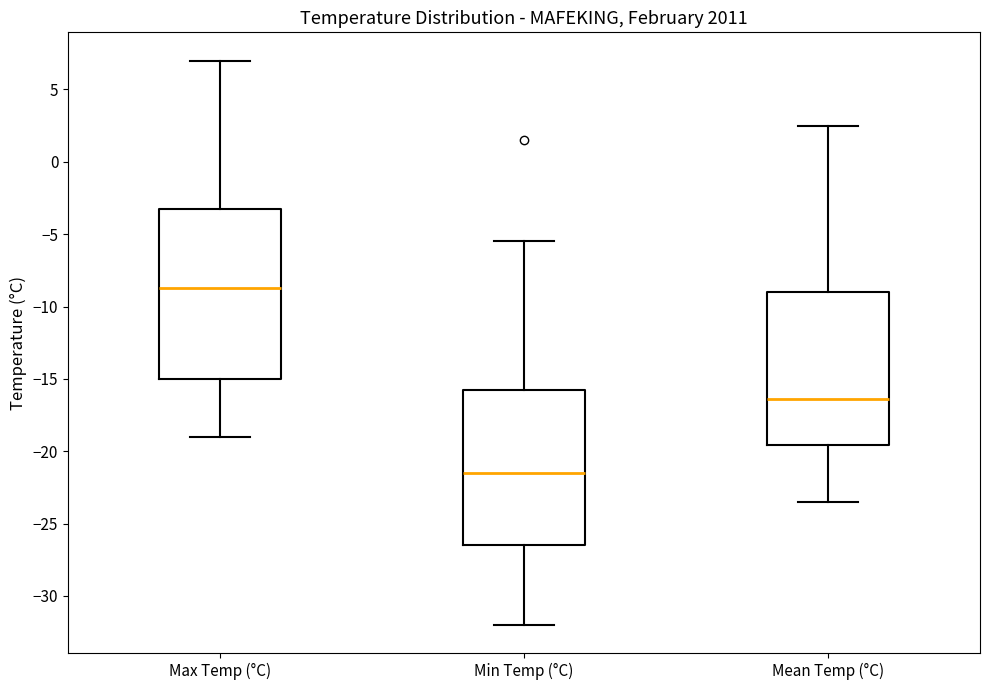

Reading left to right, read every box against the y-axis: the position of its median line, the range the box covers, and the ends of its whiskers. The values are not printed on the chart, so give them approximately, as read against the axis.

Max Temp (°C): median -8.5, box -15.0 to -3.0, whiskers -19.0 to 7.0
Min Temp (°C): median -21.5, box -26.5 to -15.5, whiskers -32.0 to -5.5
Mean Temp (°C): median -16.5, box -19.5 to -9.0, whiskers -23.5 to 2.5